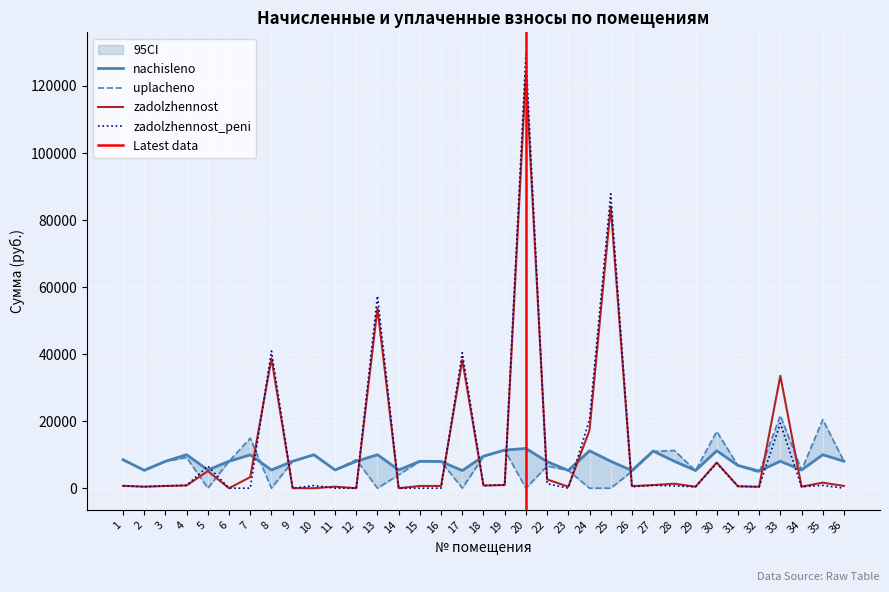

Reading left to right, extract all data points from this chart.

zadolzhennost: 708.0	450.0	668.6	832.4	5102.1	0.0	3312.3	38718.6	0.0	0.0	453.3	0.0	53694.3	0.0	669.8	663.8	38253.9	795.3	948.4	123980.5	2618.1	441.3	17250.4	84054.4	615.1	923.3	1346.9	438.9	7653.6	565.7	427.0	33515.7	452.1	1662.4	669.8
zadolzhennost_peni: 708.0	444.9	668.6	832.4	6589.2	0.0	0.0	40927.8	0.0	794.5	0.0	0.0	57355.2	0.0	0.0	0.0	40407.4	795.3	948.4	129520.7	1320.4	0.0	20469.0	87810.5	433.5	869.9	664.4	441.0	7446.0	565.7	427.0	19353.7	452.1	846.0	0.0
nachisleno: 8496.4	5338.9	8022.7	9989.0	5439.4	8037.1	9946.0	5439.4	8037.1	9989.0	5439.4	8037.1	9989.0	5439.4	8037.1	7965.4	5267.2	9544.1	11381.2	11854.8	7922.3	5295.8	11165.9	8037.1	5267.2	11079.7	8037.1	5267.2	11165.9	6788.5	5123.6	8037.1	5425.1	9974.6	8037.1
uplacheno: 8460.8	5316.6	7989.2	9156.6	0.0	8037.1	14931.4	0.0	8037.1	9985.2	5439.4	8500.0	0.0	4000.0	8037.1	7965.4	0.0	9504.2	11333.6	0.0	6618.5	5295.8	0.0	0.0	4998.5	10957.5	11258.6	5245.1	16944.4	6760.1	4696.7	21639.8	5402.4	20463.3	8037.1